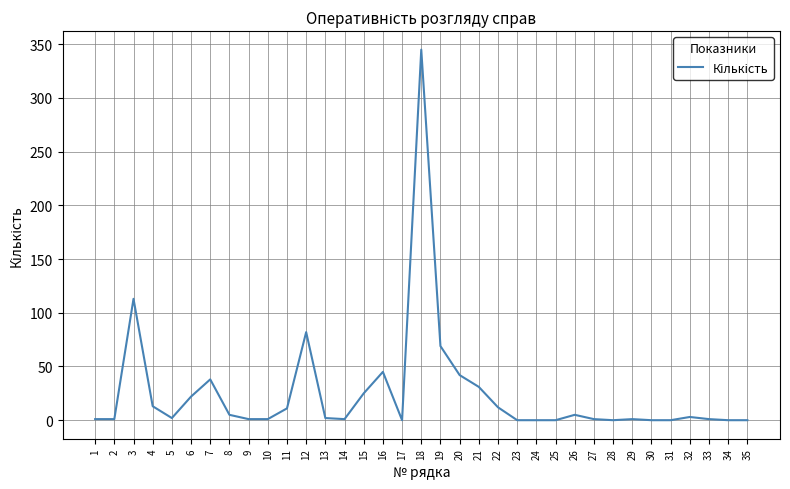

Which label corresponds to the largest value in the chart?

18